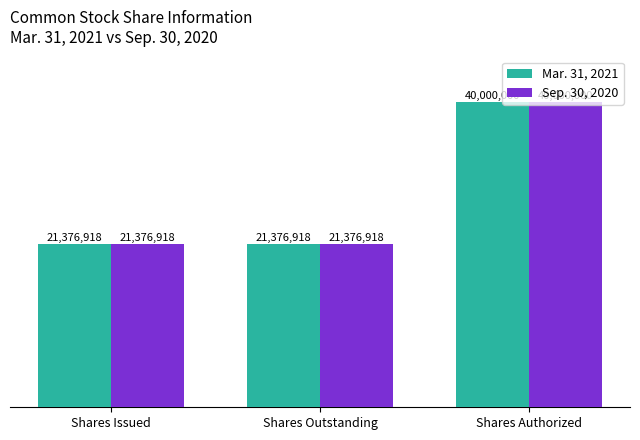

Read the Mar. 31, 2021 value at Shares Outstanding, to the nearest 10.

21376920